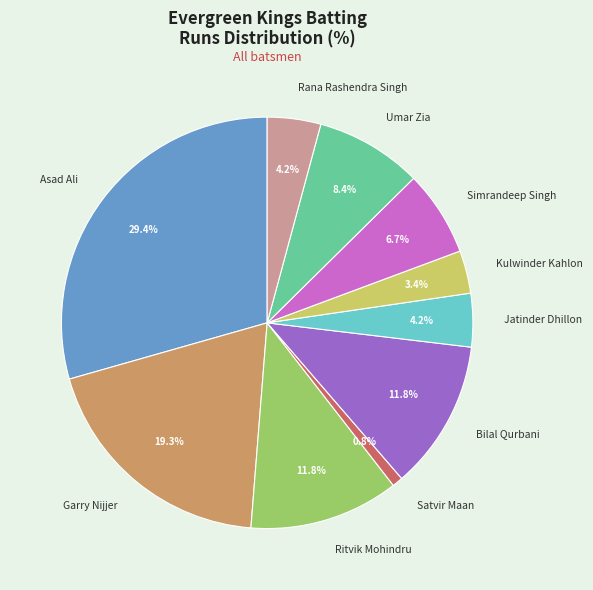

True or false: Simrandeep Singh accounts for 7% of the total.

True